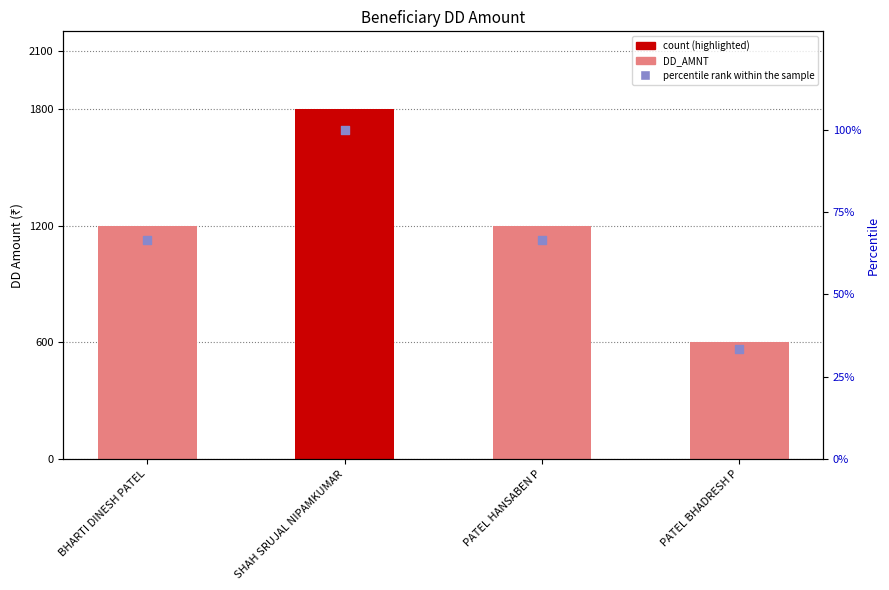

Is the value of percentile rank within the sample at BHARTI DINESH PATEL greater than the value of DD_AMNT at PATEL HANSABEN P?

No